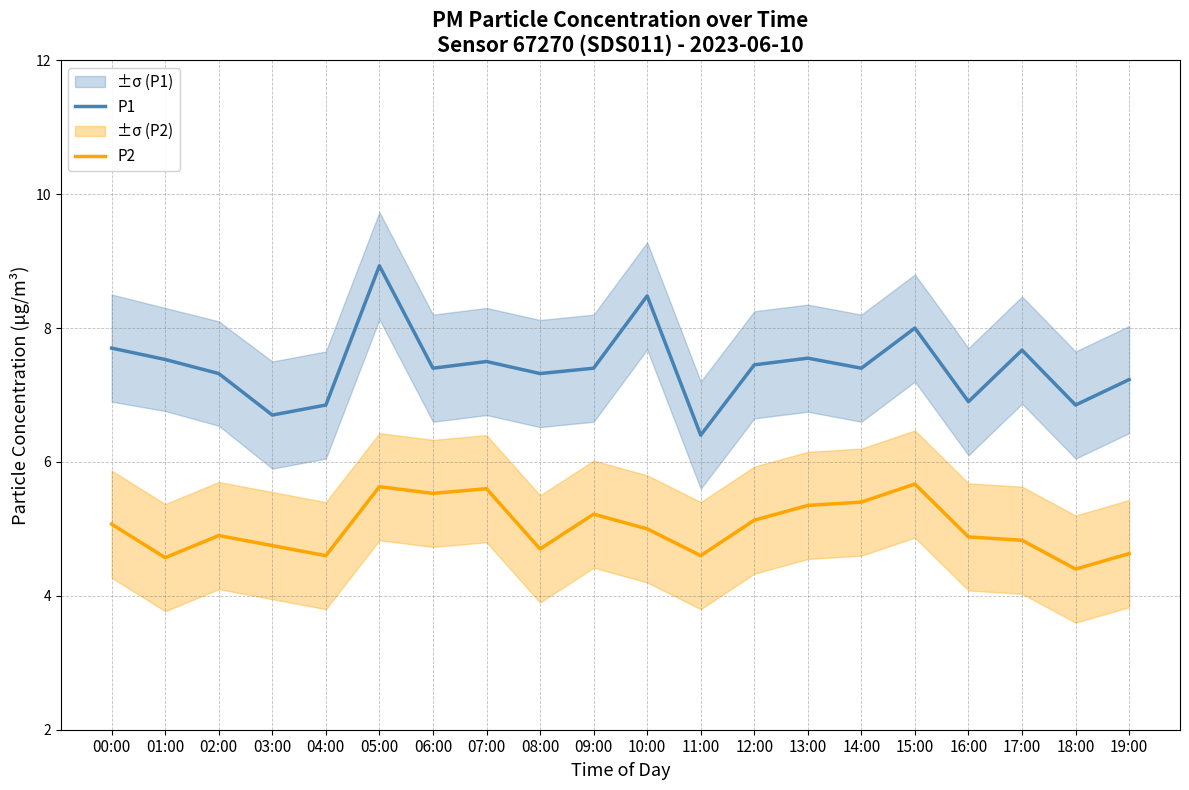

Reading left to right, extract all data points from this chart.

P1: 7.7	7.5	7.3	6.7	6.8	8.9	7.4	7.5	7.3	7.4	8.5	6.4	7.5	7.5	7.4	8.0	6.9	7.7	6.8	7.2
P2: 5.1	4.6	4.9	4.8	4.6	5.6	5.5	5.6	4.7	5.2	5.0	4.6	5.1	5.3	5.4	5.7	4.9	4.8	4.4	4.6